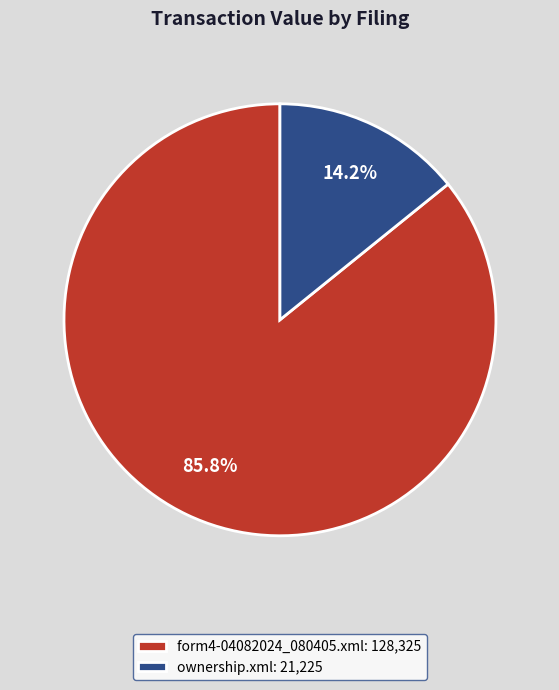

To the nearest percent, what portion does ownership.xml represent?

14%